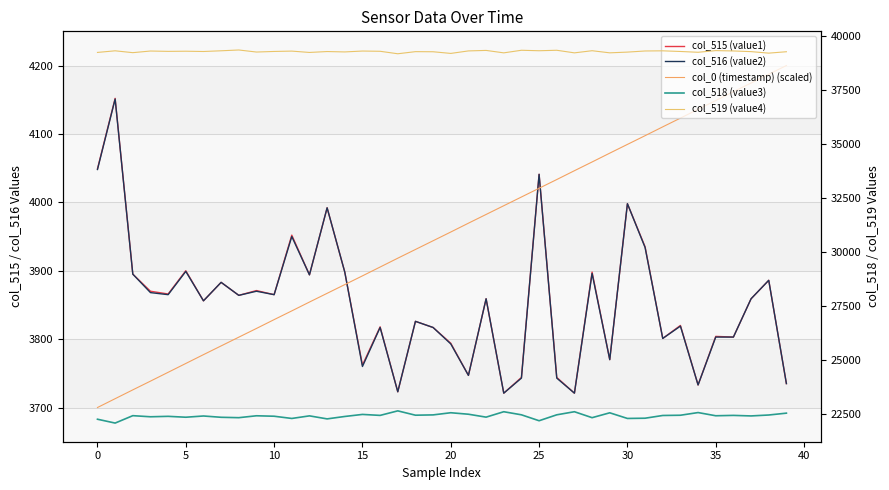

What is the minimum value for col_515 (value1)?

3721.0